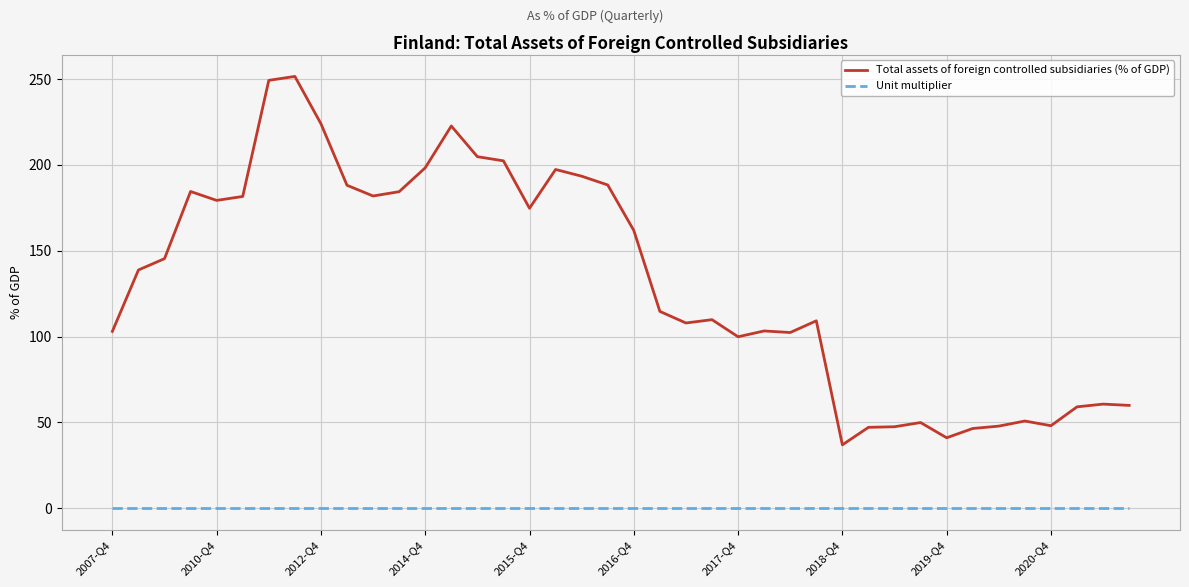

Does the chart have visible grid lines?

Yes